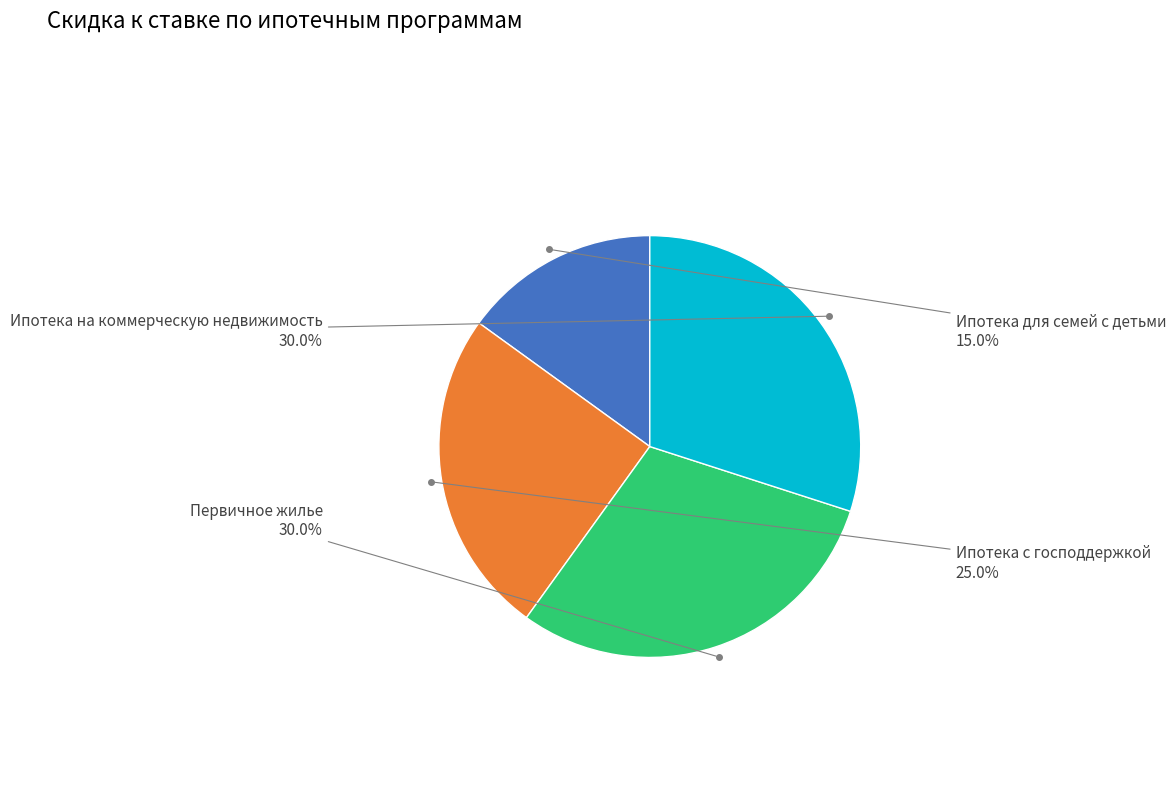

Does any single category account for the majority?

No